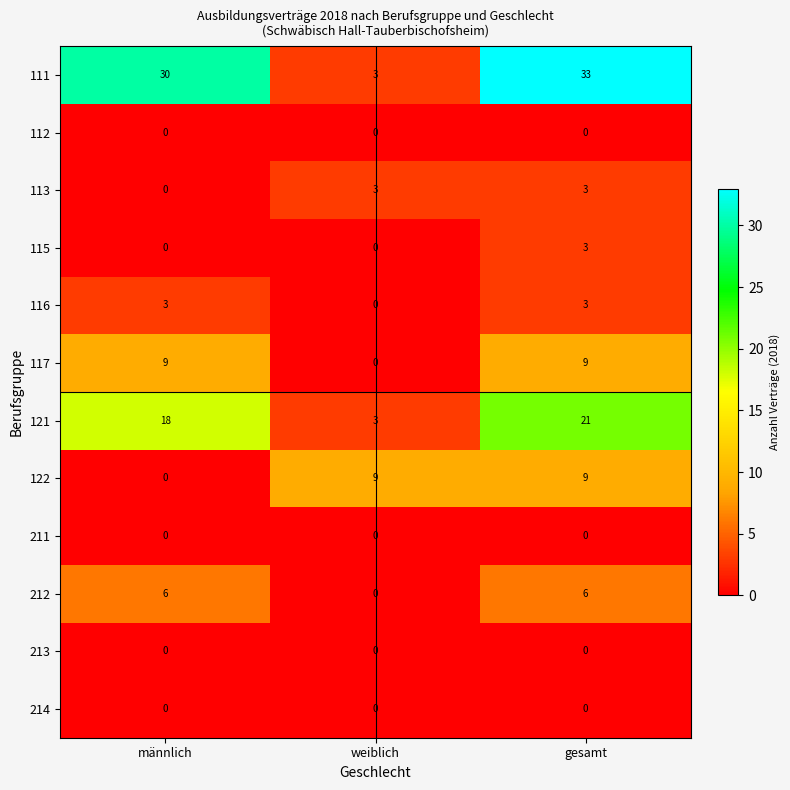

What is the spread (max minus min) of values at männlich?

30